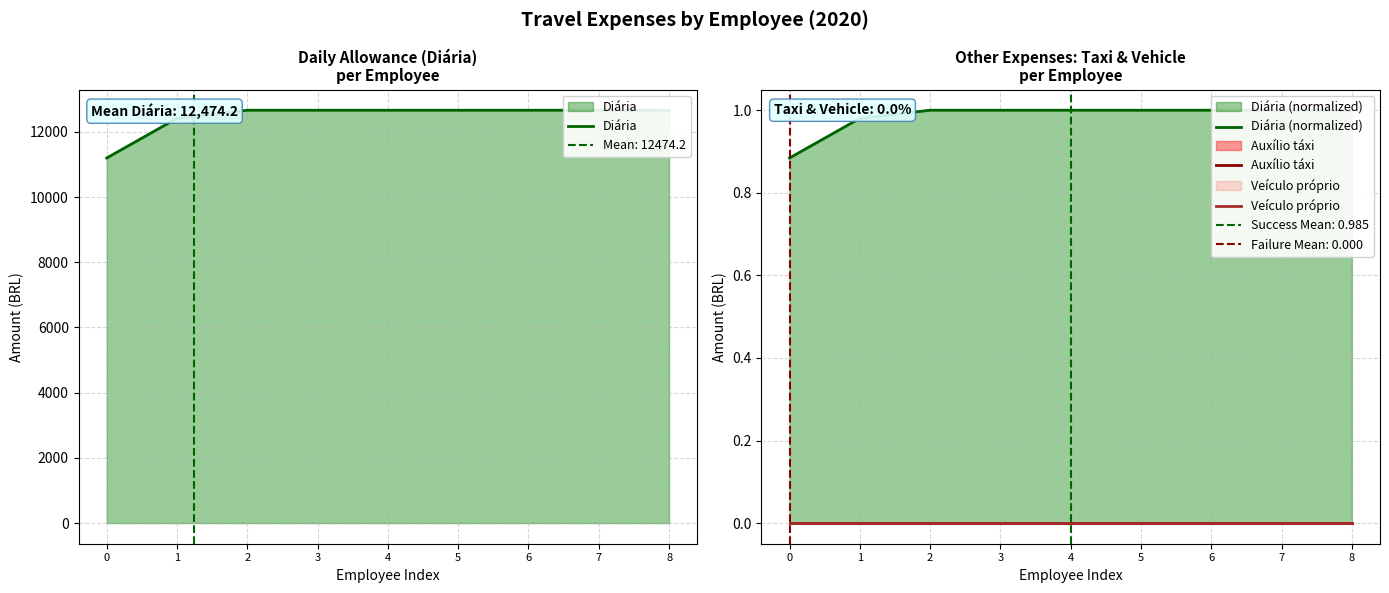

At how many categories does at least one series exceed 5402?

9